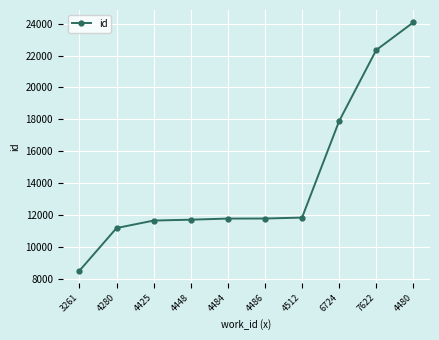

What is the sum of the values at 4484 and 4425?

23444